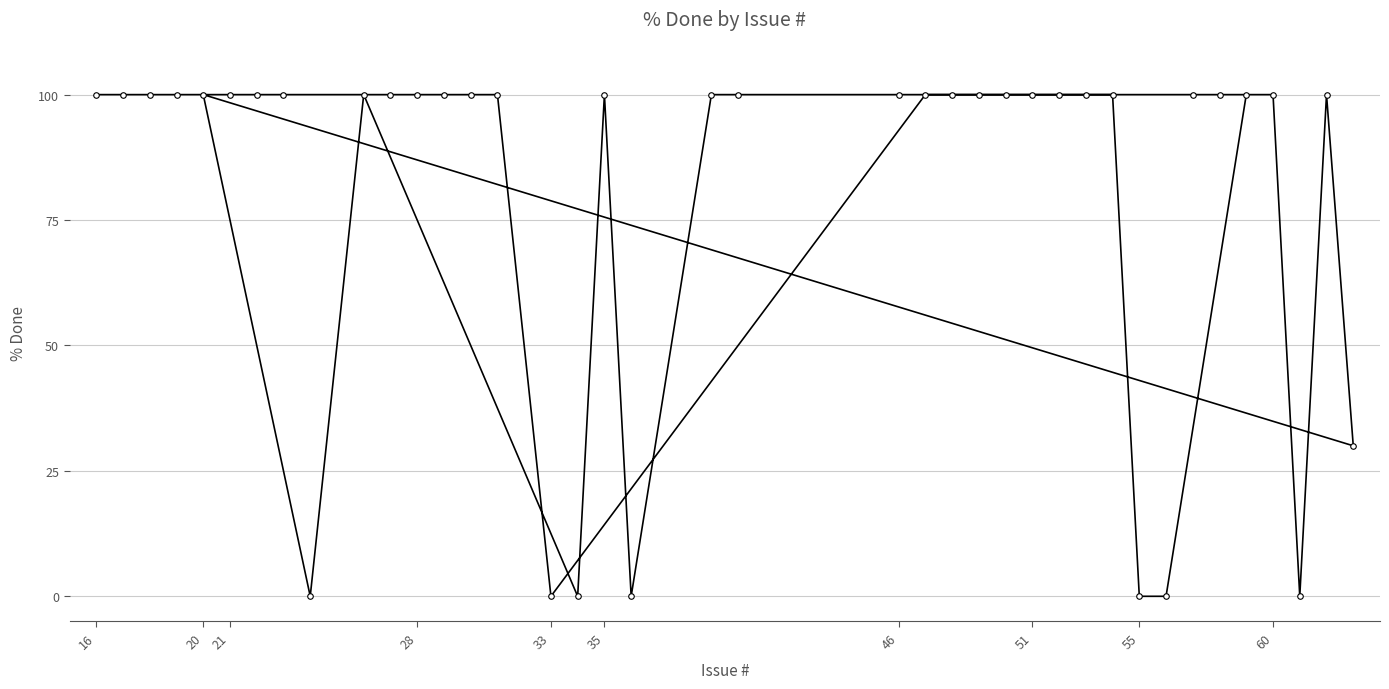

How many categories are shown in the chart?

39